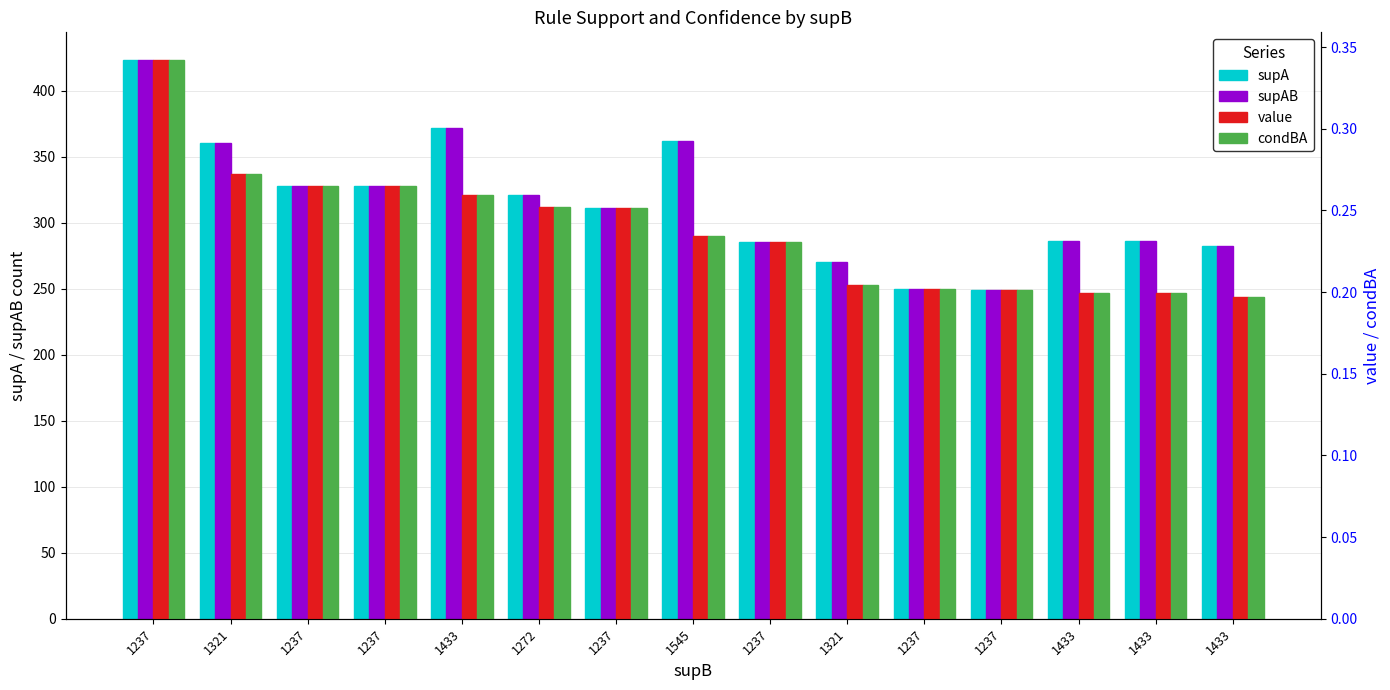

The supA series shows 448.2 at 1321. True or false?

False